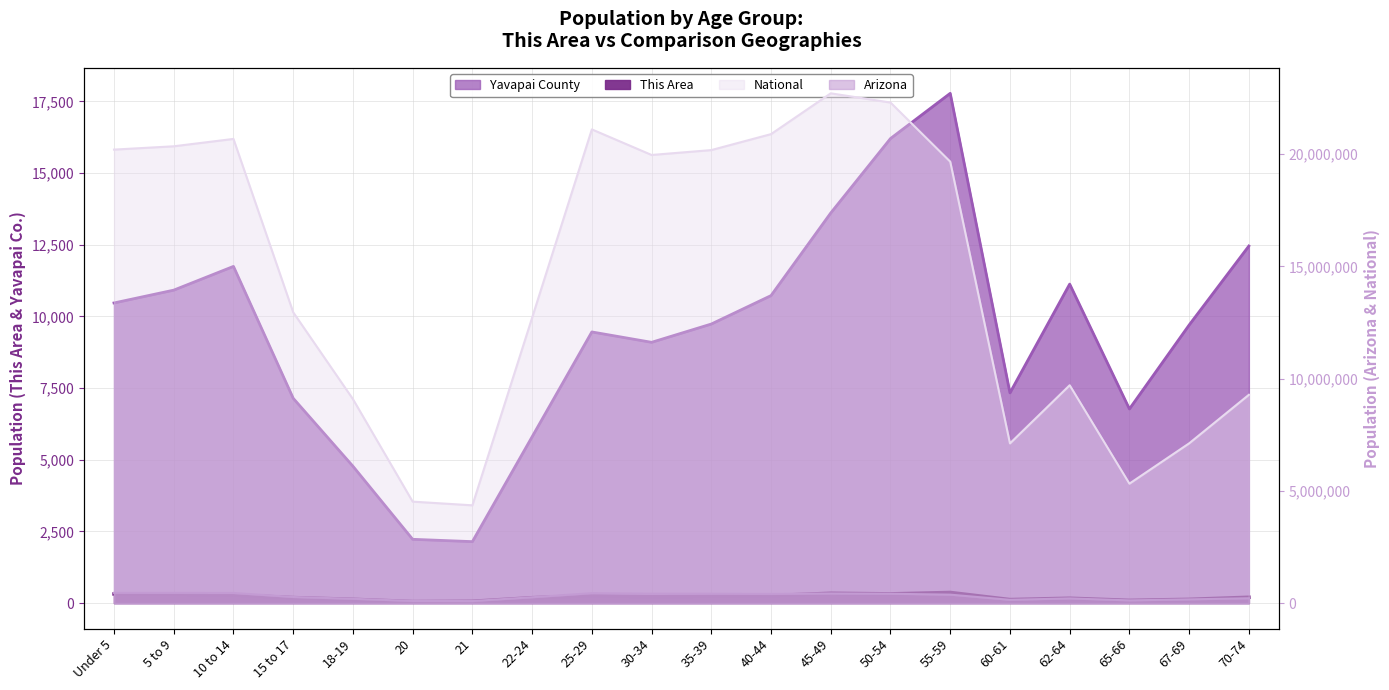

True or false: Yavapai County and Arizona cross at least once.

False